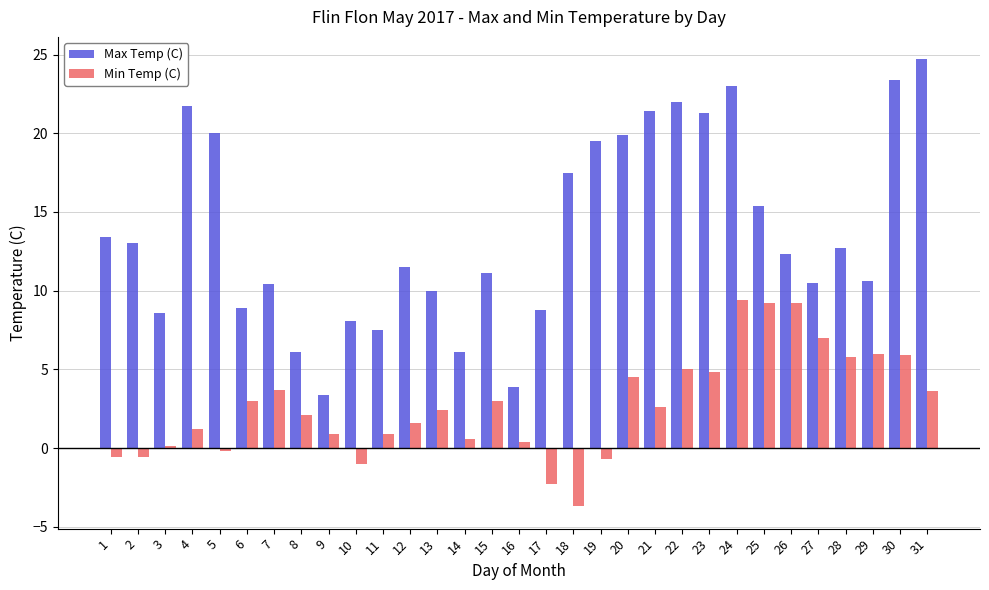

Which series has the largest range (max minus min)?

Max Temp (C)